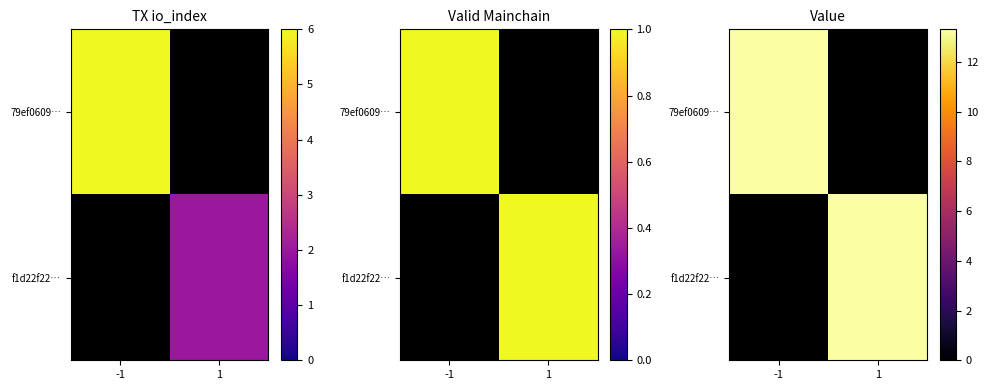

How many series are shown in this chart?

2